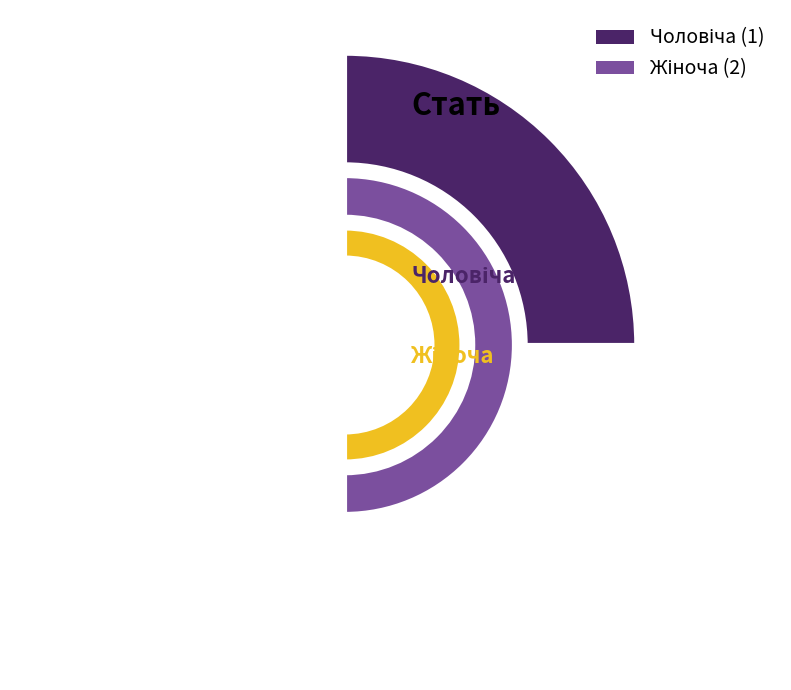

Which category accounts for the majority?

Жіноча